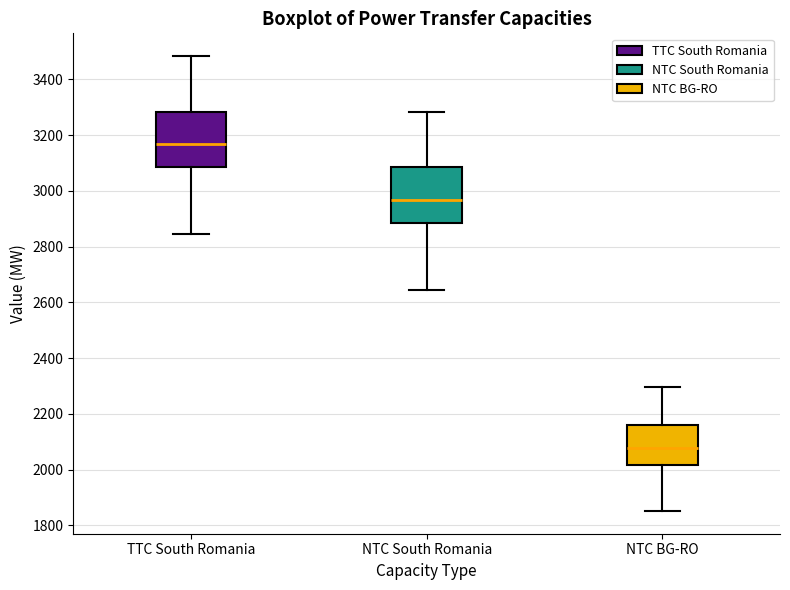

Reading left to right, transcribe this box plot: for each box, give where its median line is, the range the box spans, and where its two whiskers end, as read against the y-axis. The values are not printed on the chart, so give them approximately, as read against the axis.

TTC South Romania: median 3160, box 3080 to 3280, whiskers 2840 to 3480
NTC South Romania: median 2960, box 2880 to 3080, whiskers 2640 to 3280
NTC BG-RO: median 2080, box 2020 to 2160, whiskers 1860 to 2300